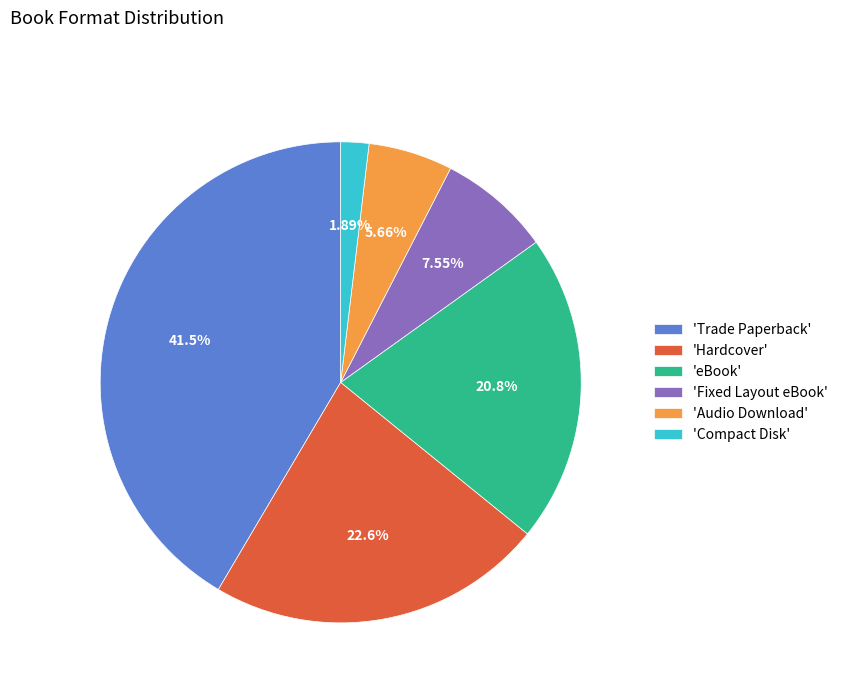

Combined, do 'Compact Disk' and 'Fixed Layout eBook' account for over 50%?

No